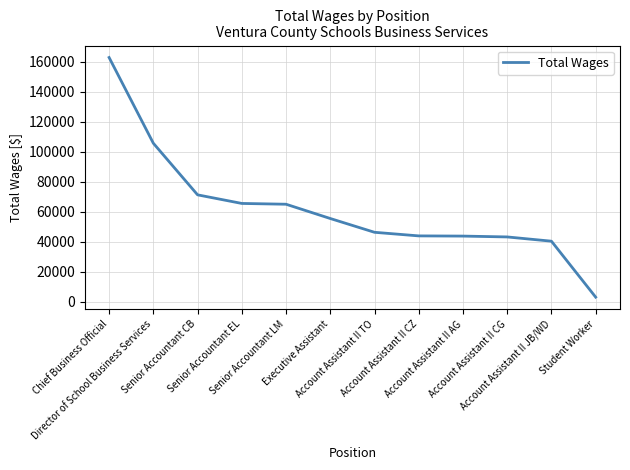

What is the minimum value shown in the chart?

3082